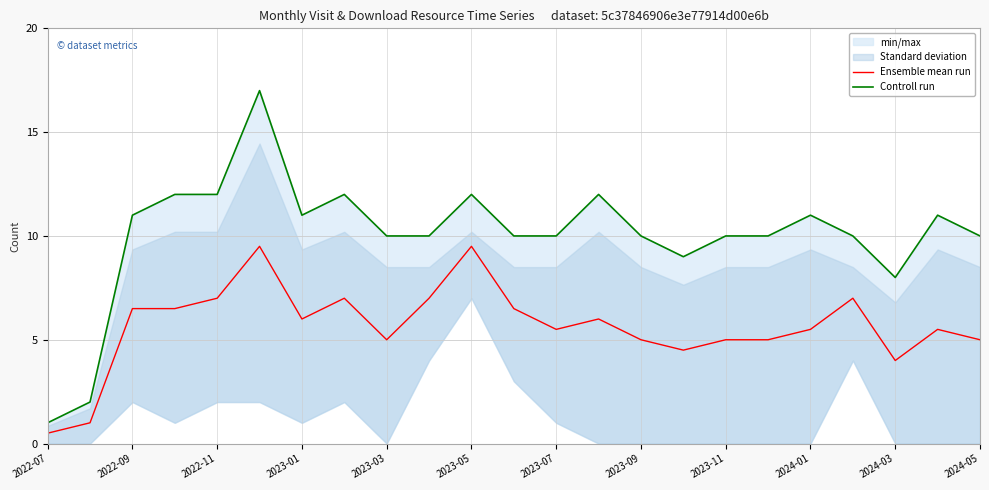

True or false: Ensemble mean run and Controll run cross at least once.

False